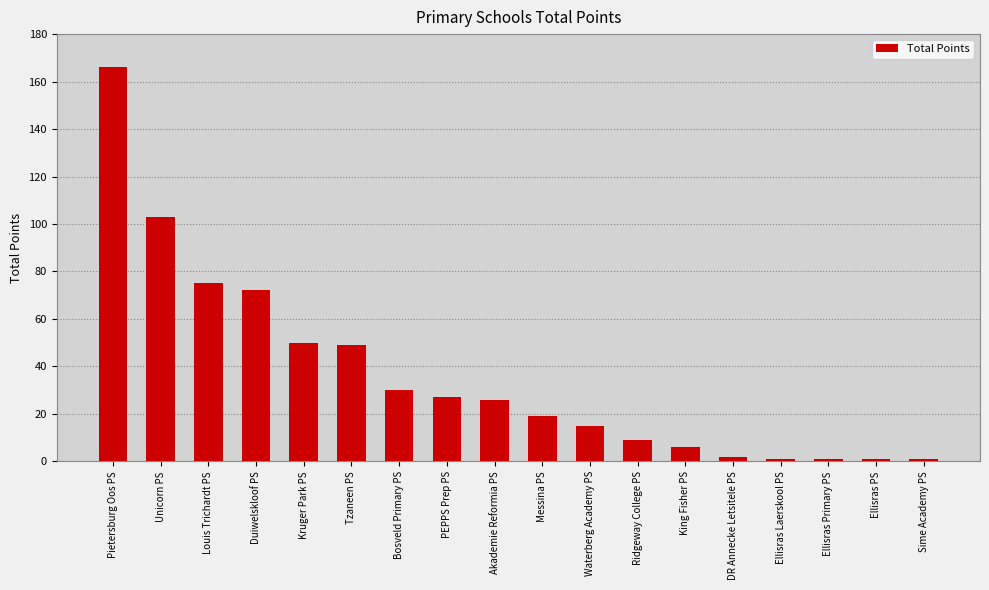

At which category does the chart reach its peak across all series?

Pietersburg Oos PS